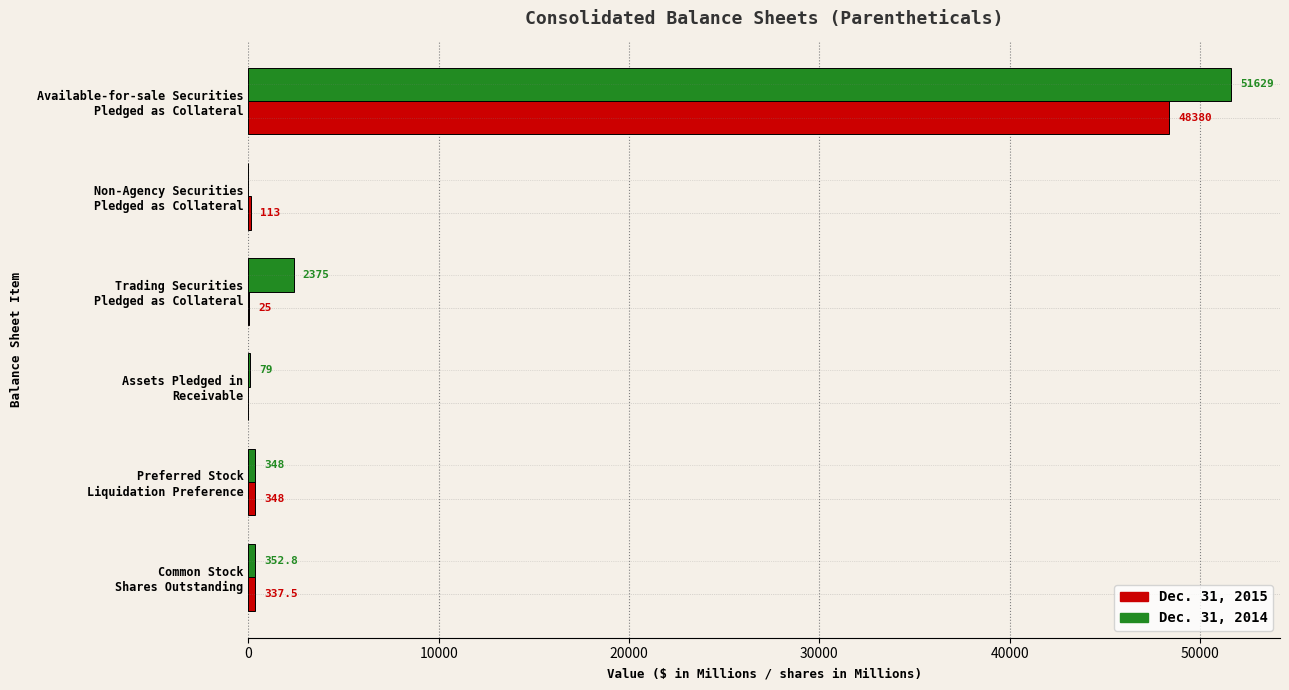

Which series has the largest total across all categories?

Dec. 31, 2014